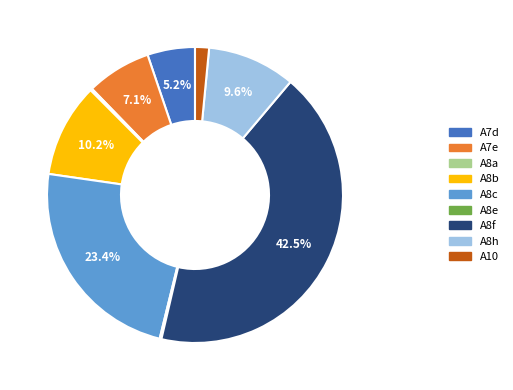

To the nearest percent, what is the difference between the largest and smallest slice percentages?

42%